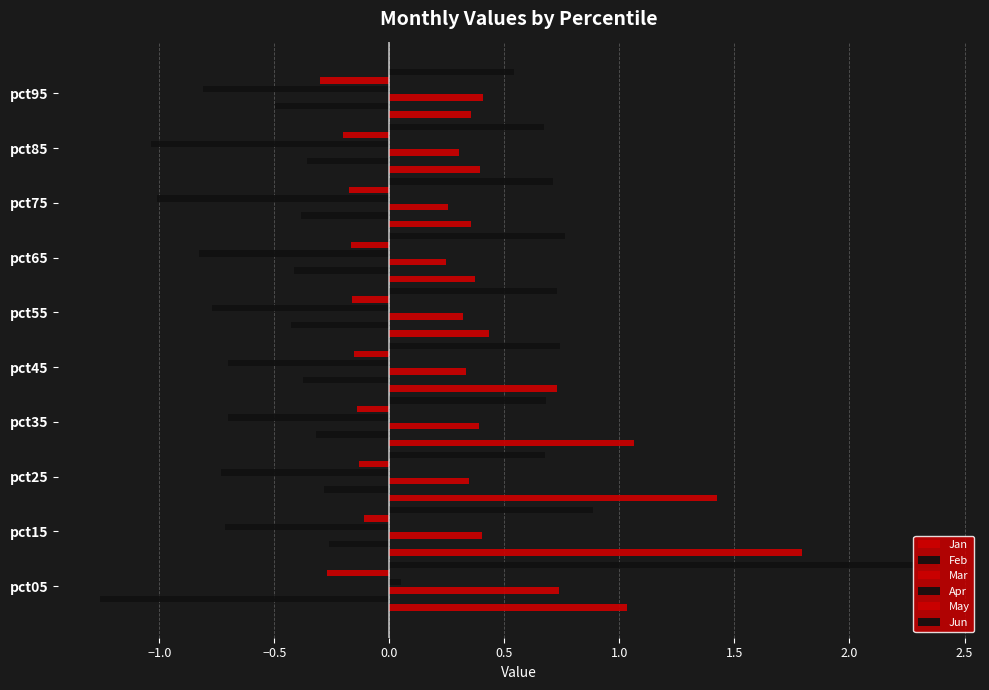

What is the difference between the maximum and minimum values in the Jun series?

1.8